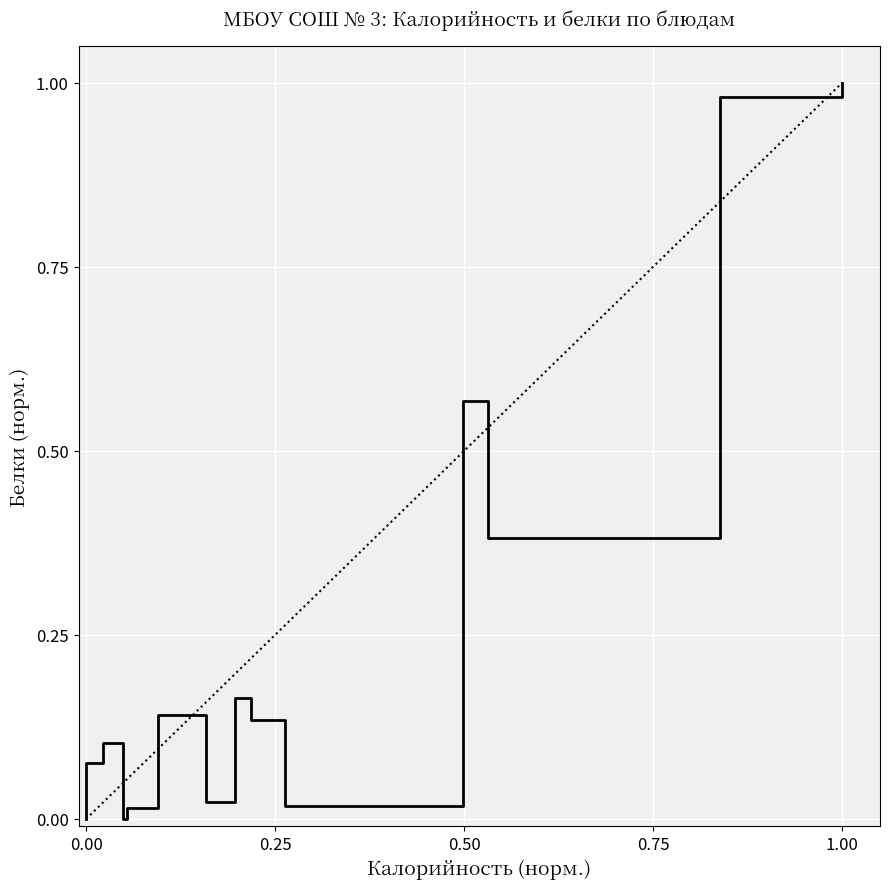

What is the sum of all values?

4.6